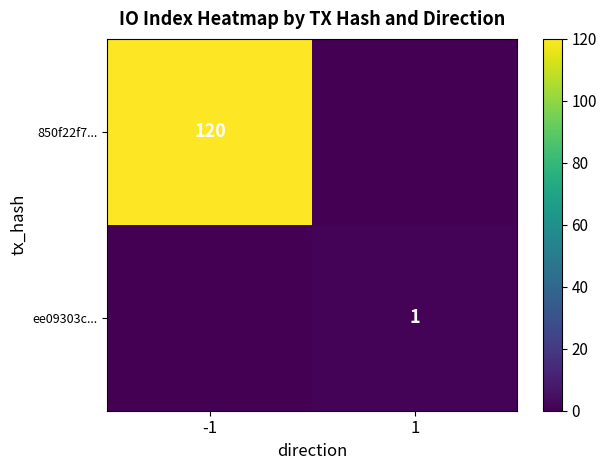

Is the value of 850f22f7... at -1 greater than the value of ee09303c... at 1?

Yes